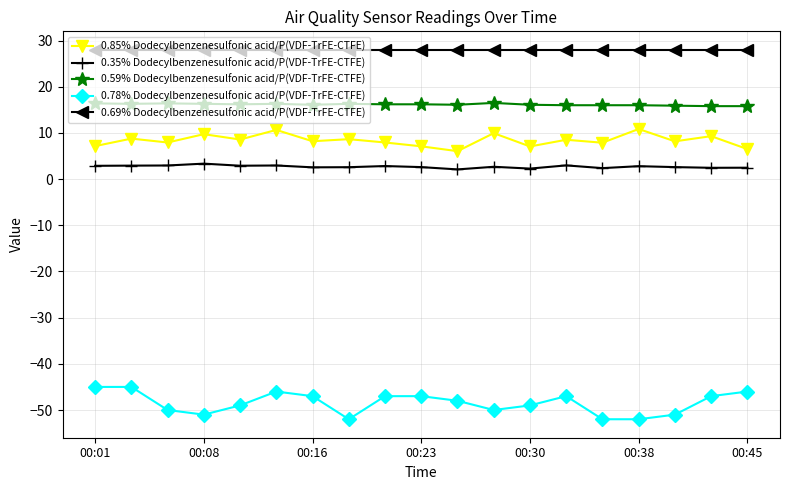

Count the number of categories in the chart.

19